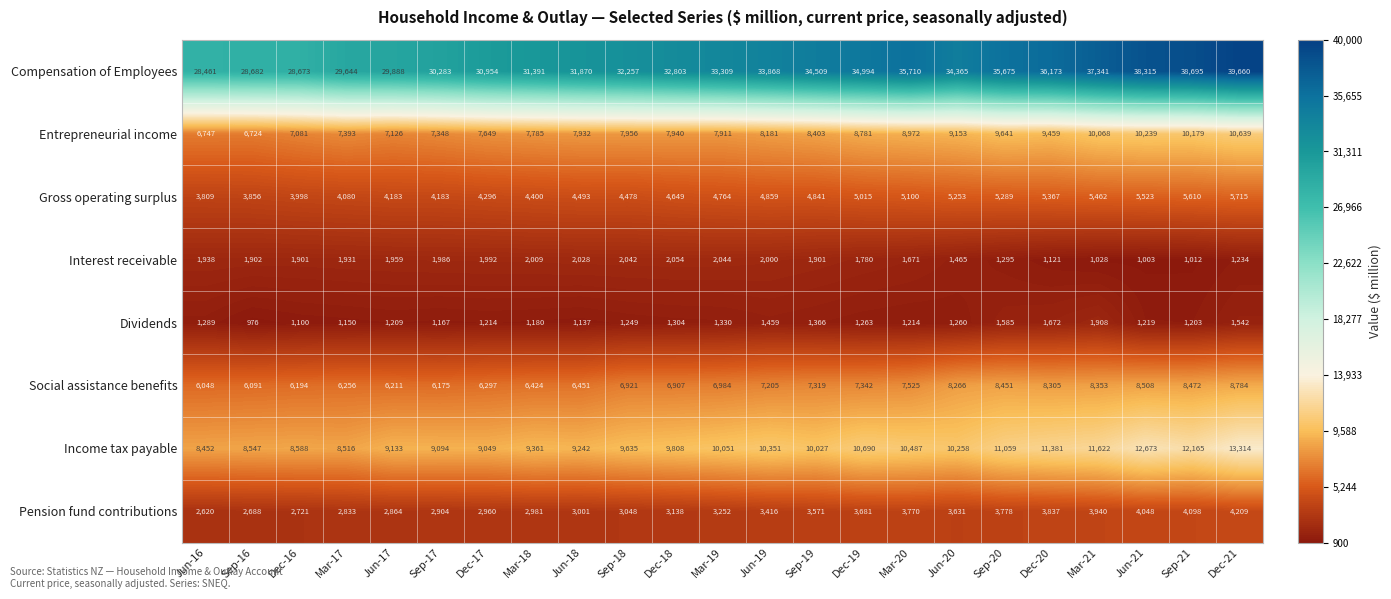

What is the difference between the highest and lowest values at Jun-19?

32409